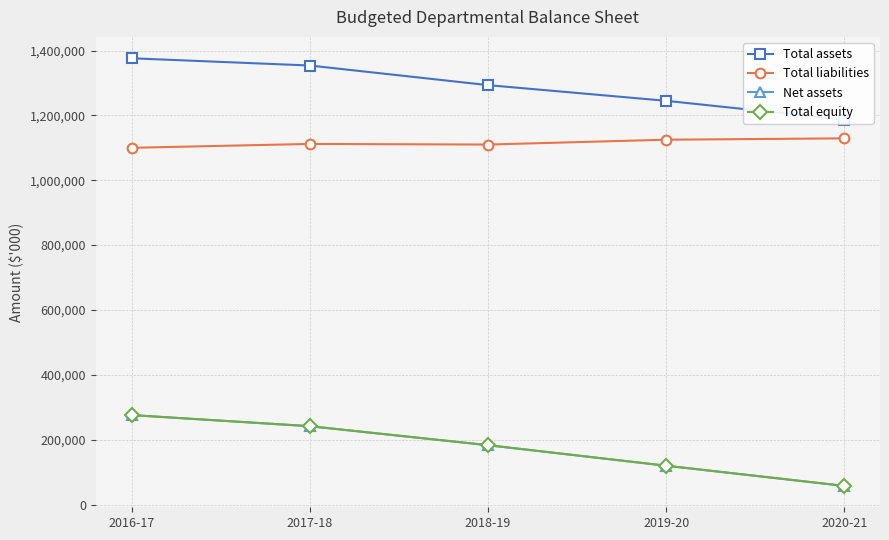

What are all the series names shown in the legend?

Total assets, Total liabilities, Net assets, Total equity